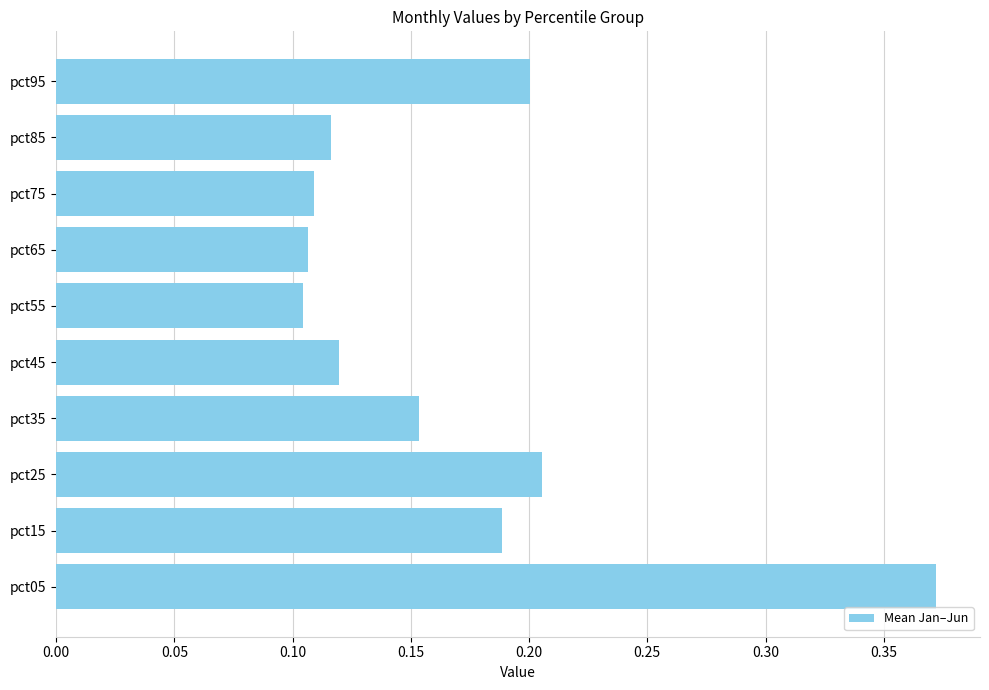

Which label corresponds to the largest value in the chart?

pct05